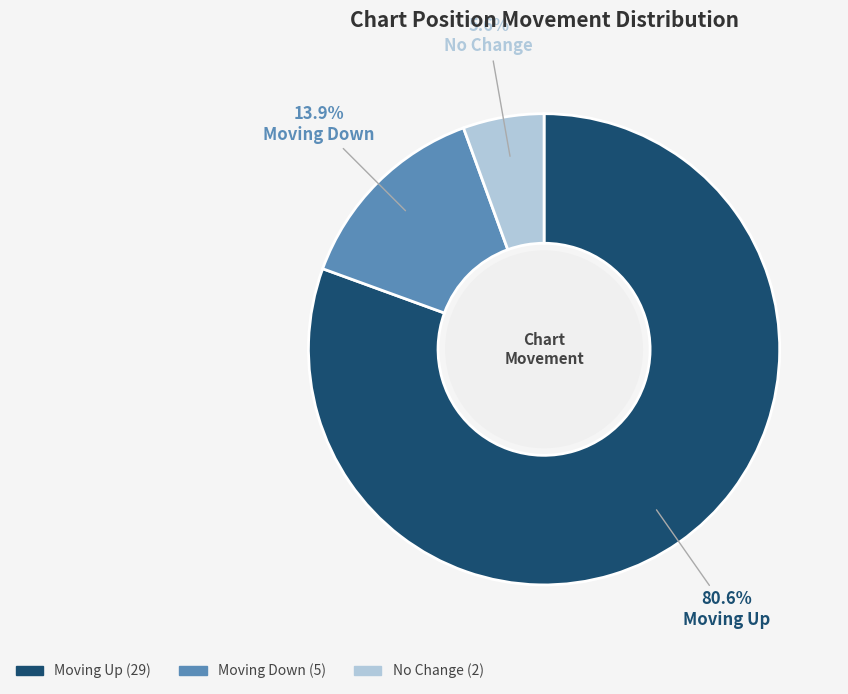

Is there any slice that represents more than half of the pie?

Yes